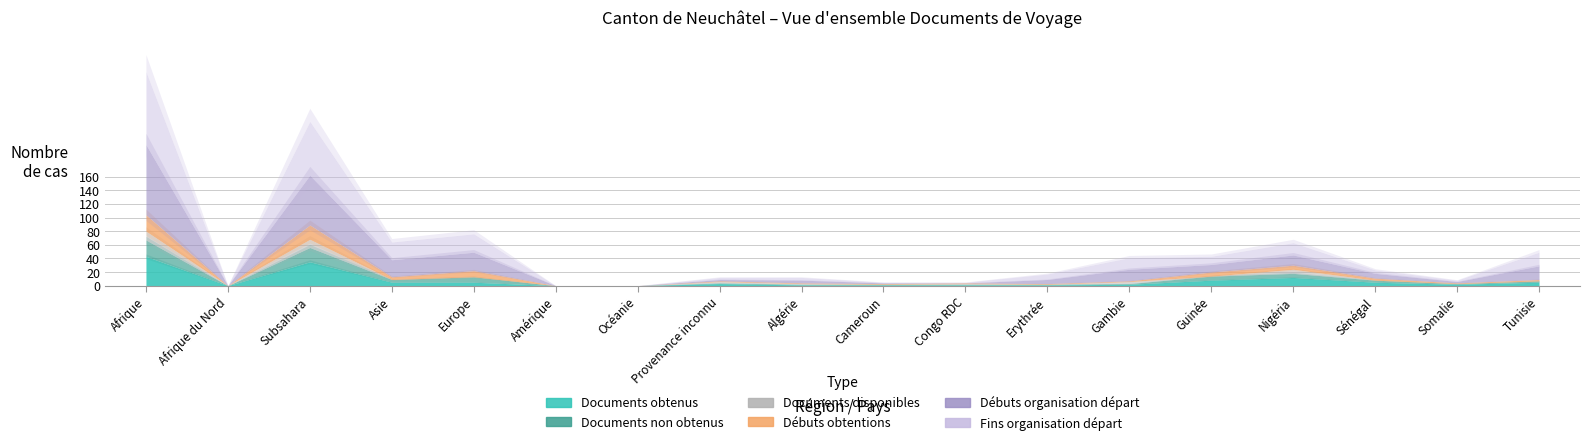

Does the chart have visible grid lines?

Yes